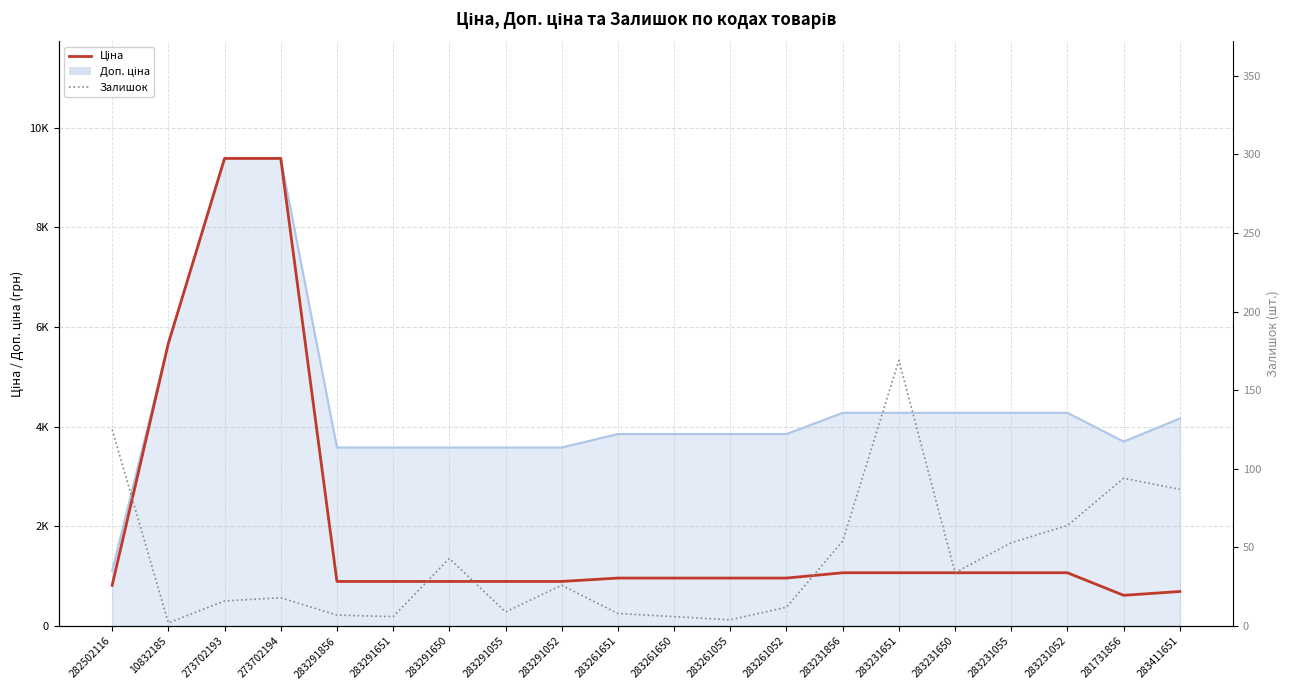

At which label is Залишок closest to 85?

283411651